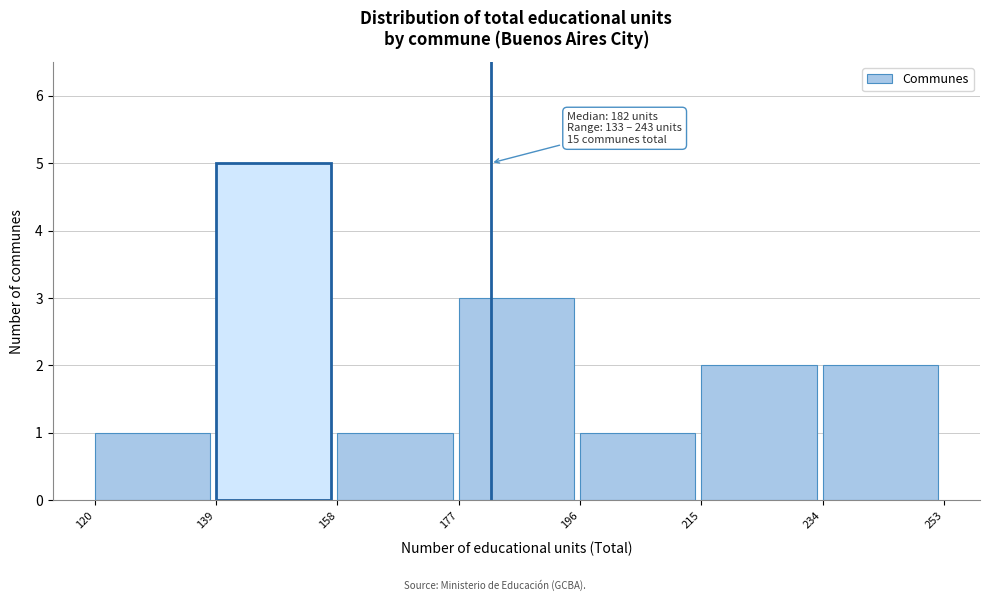

Over which range of the x-axis is the bar tallest?

139 to 158